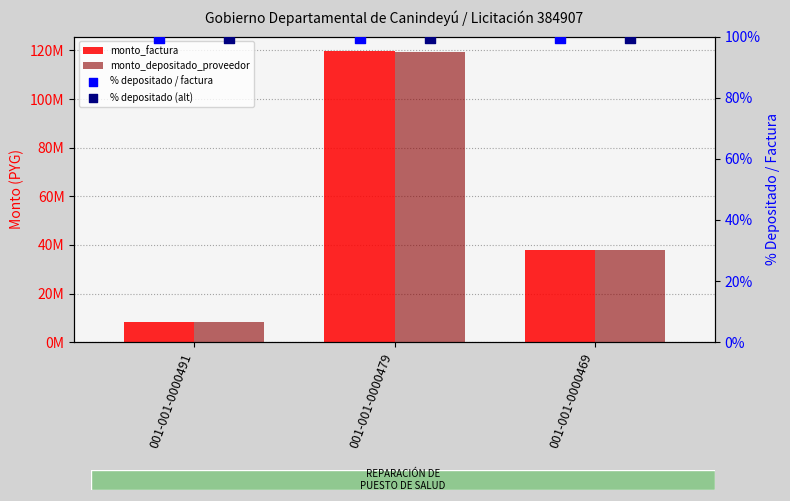

Which series contains the highest Y value?

monto_factura